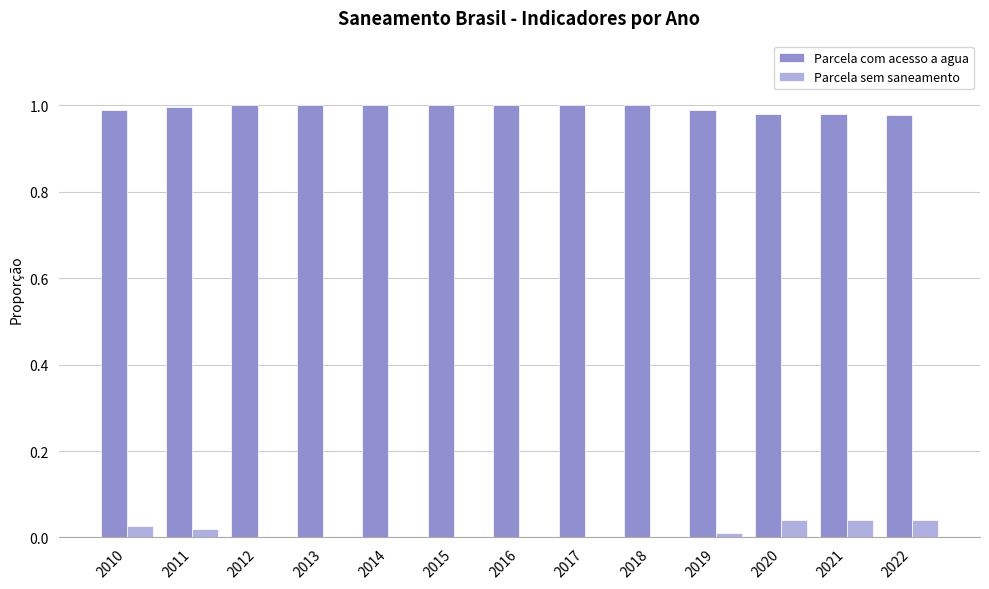

How many groups of bars are there?

13